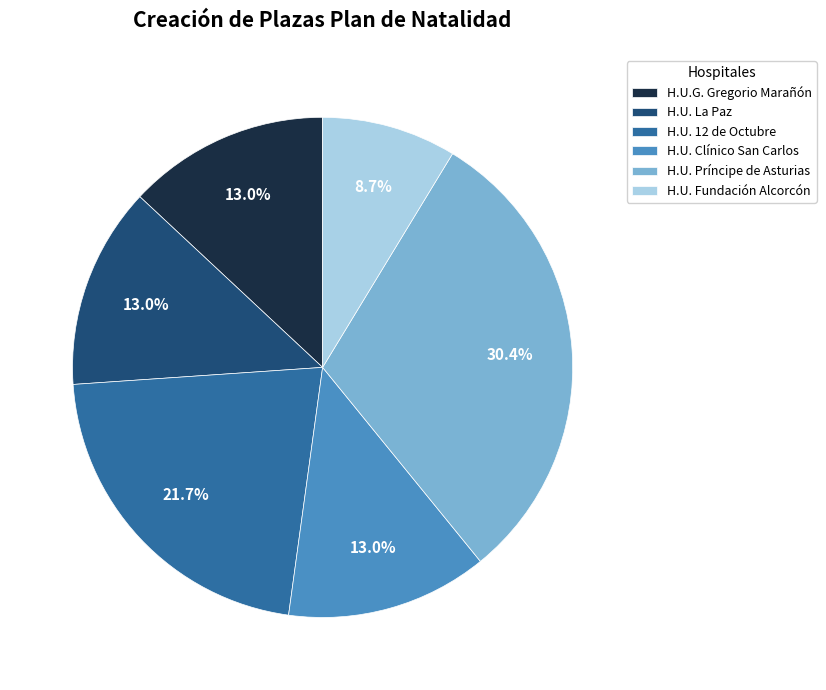

What percentage is the H.U.G. Gregorio Marañón slice, to the nearest percent?

13%